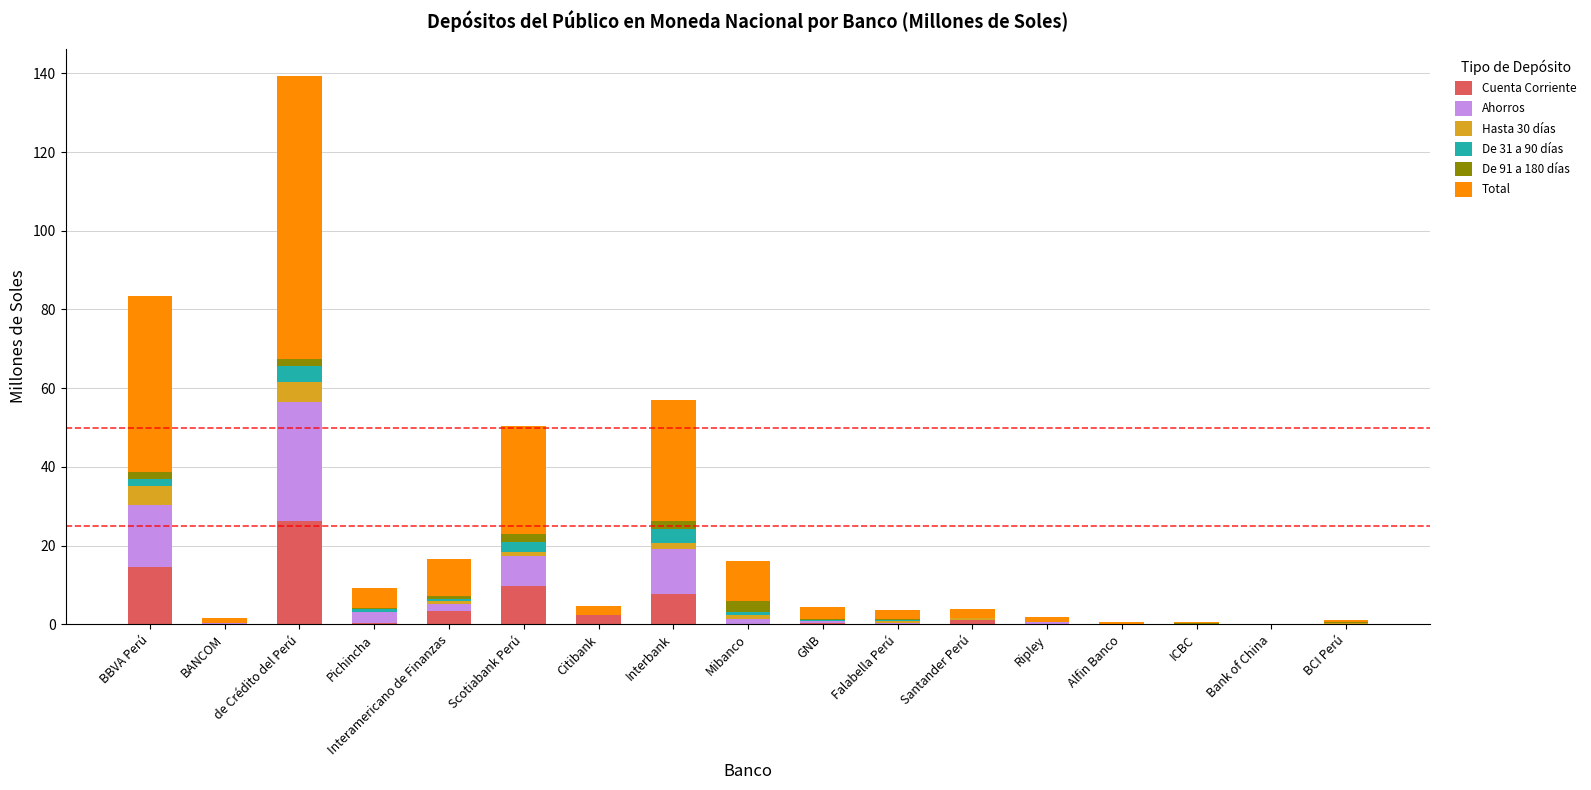

At which category is the sum across all series the highest?

de Crédito del Perú